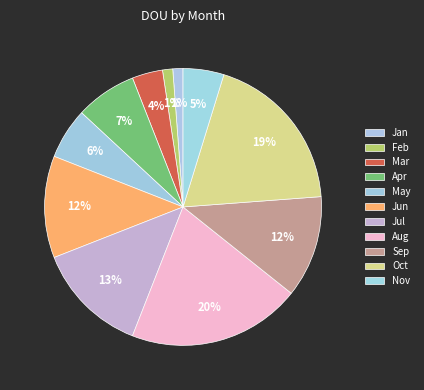

True or false: May accounts for 6% of the total.

True